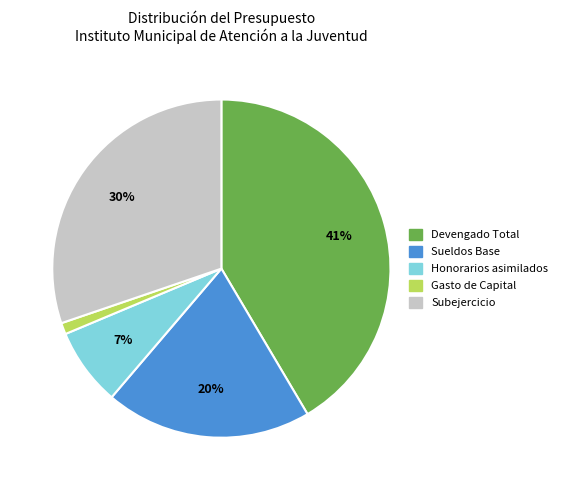

Which category has the biggest portion of the pie?

Devengado Total